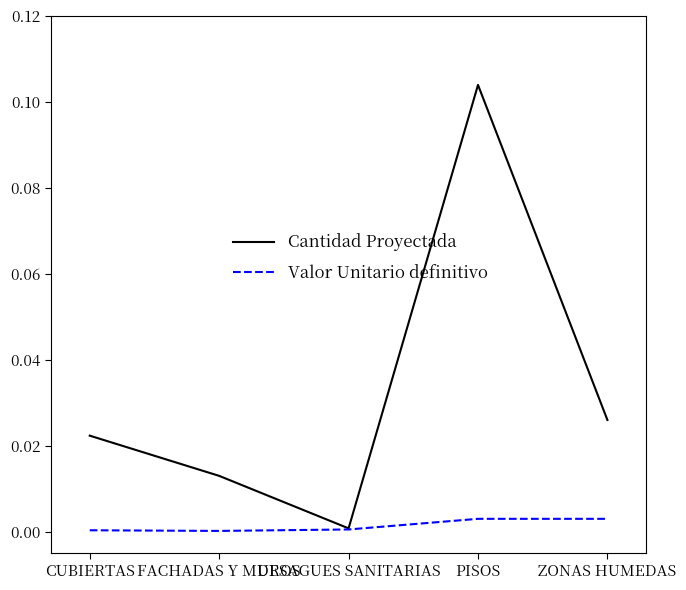

Is the value of Valor Unitario definitivo at FACHADAS Y MUROS greater than the value of Cantidad Proyectada at PISOS?

No